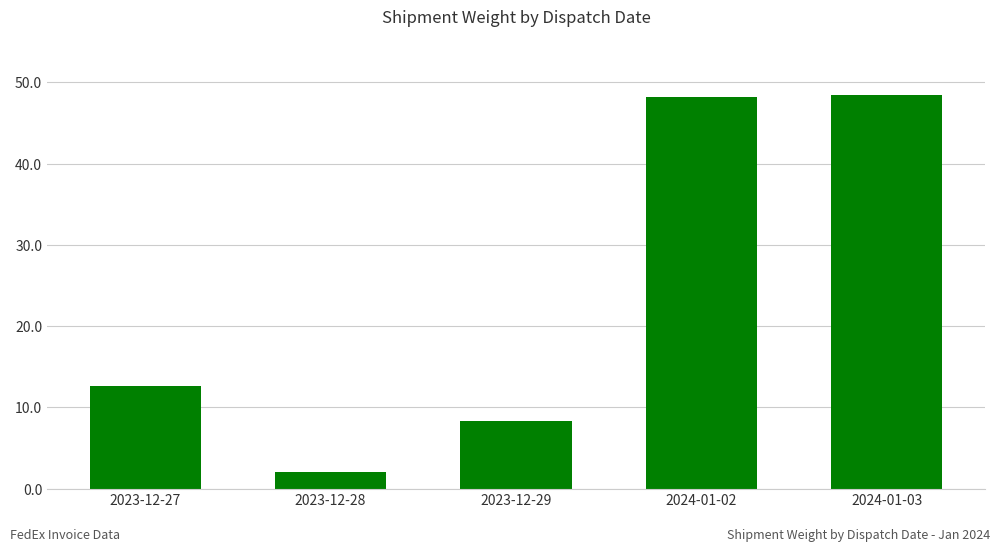

At which label does the data first exceed 12?

2023-12-27